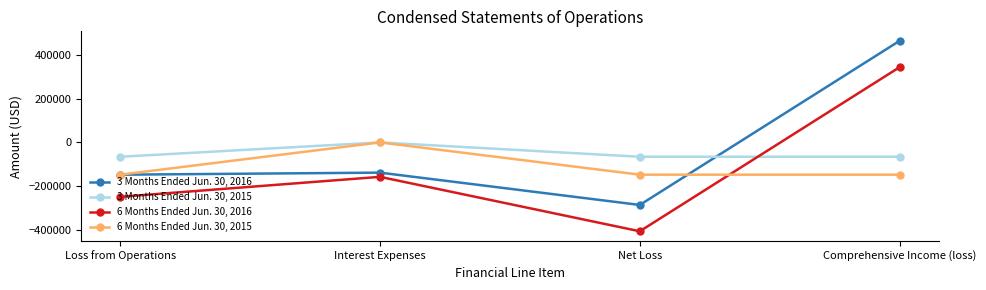

What is the value of the 3 Months Ended Jun. 30, 2016 point at the 2nd from the left?

-138164